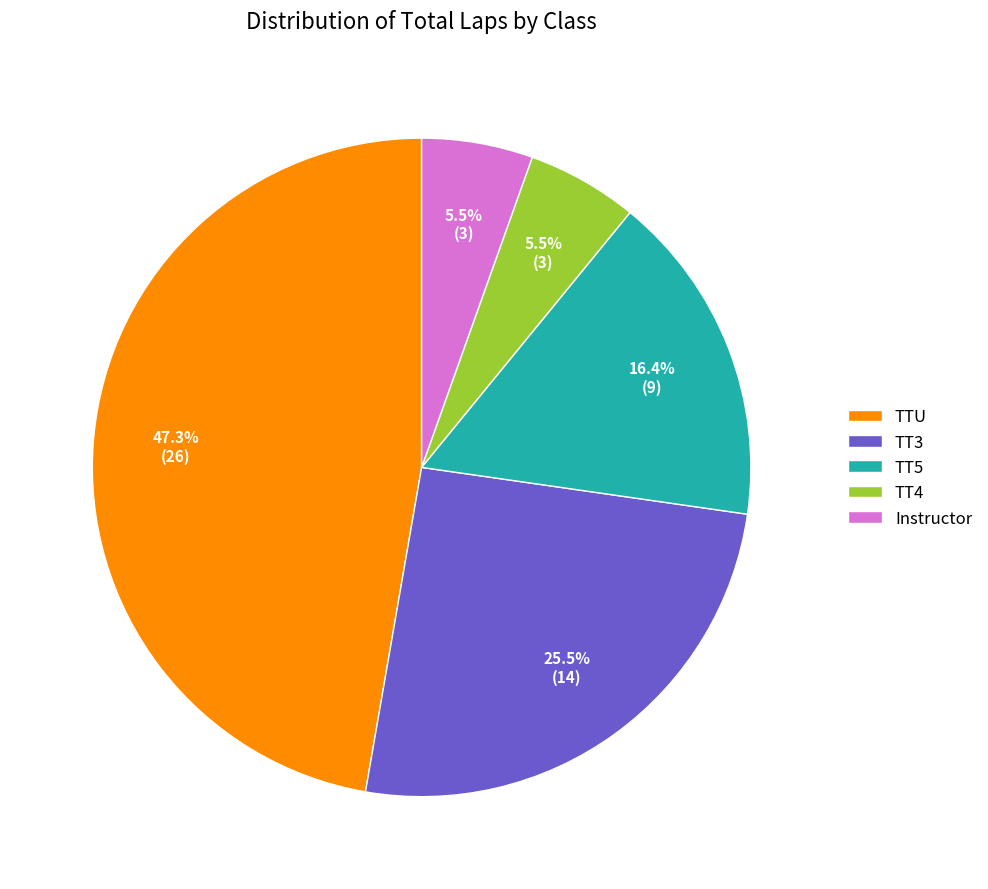

What is the largest slice in the pie chart?

TTU